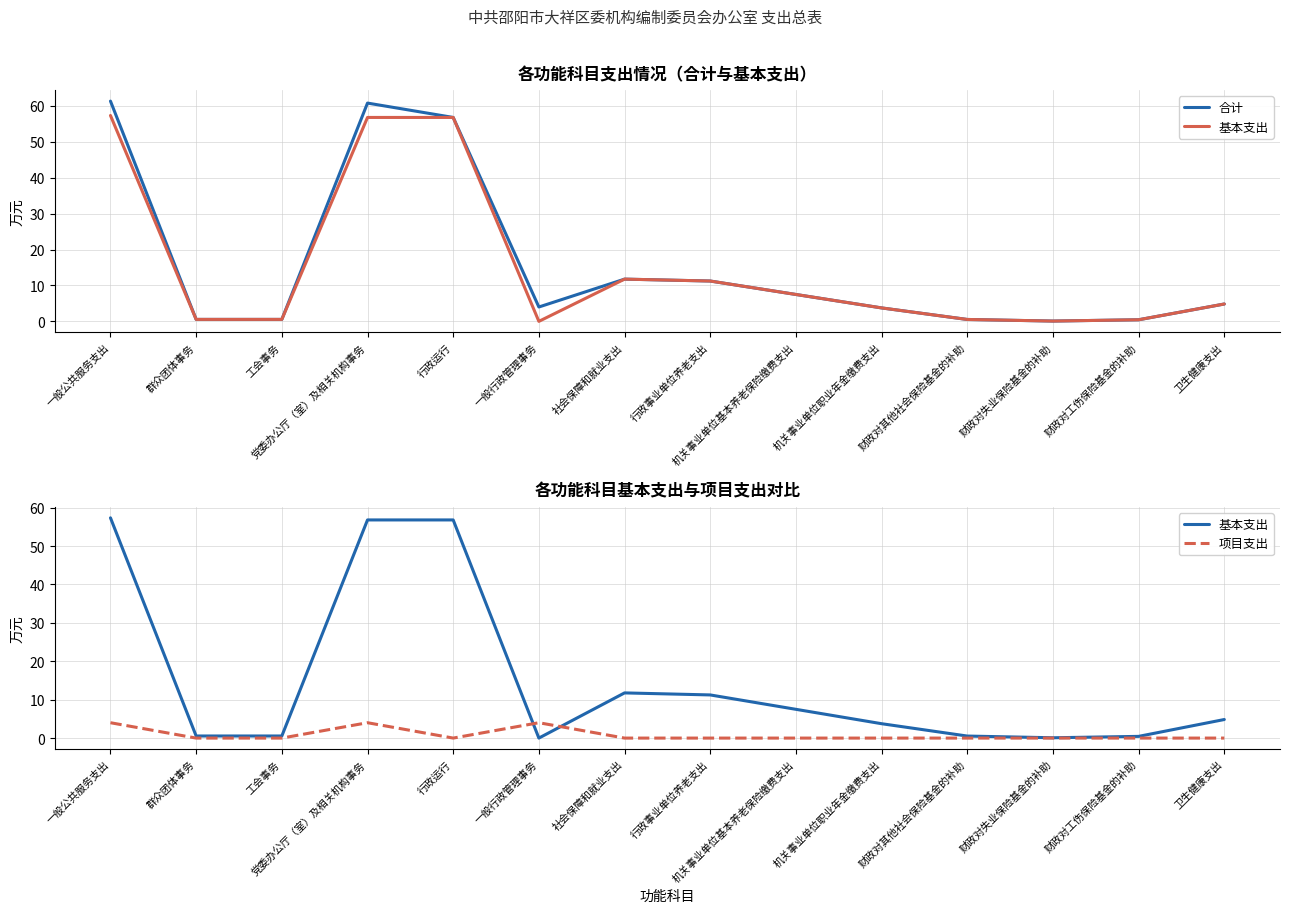

Which category has the highest value in the 合计 series?

一般公共服务支出